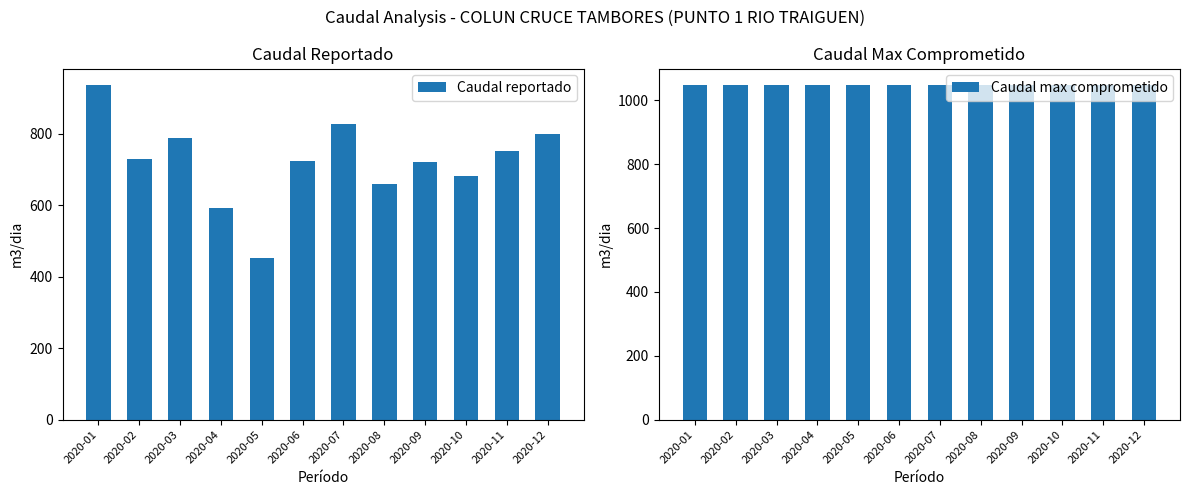

Is it true that Caudal reportado equals 1187.3 at 2020-10?

False